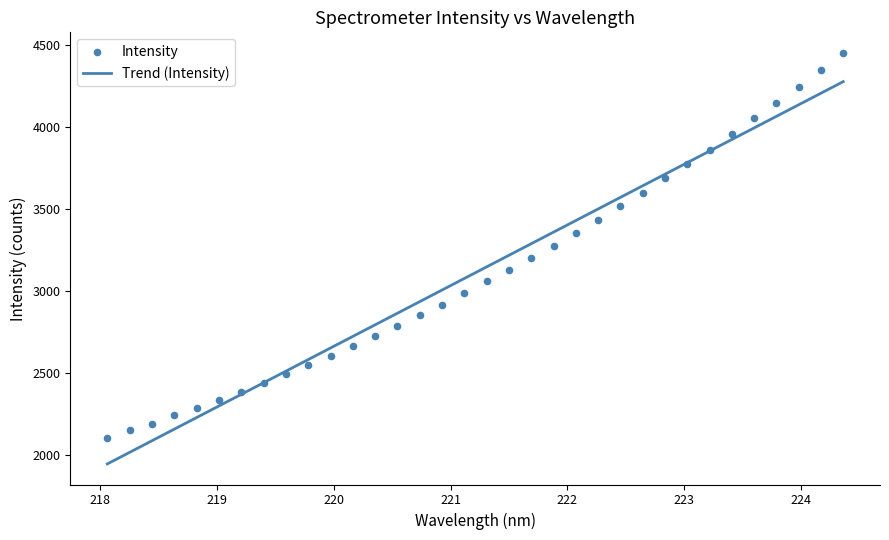

Between 220.3533 and 223.2172, which is larger?

223.2172